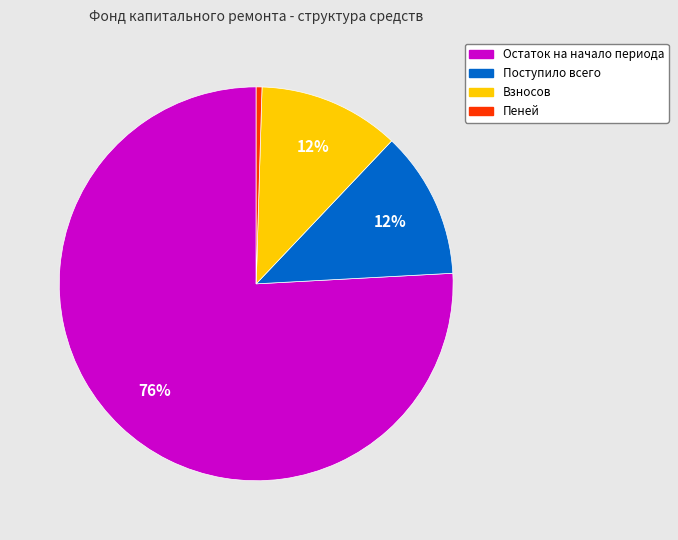

To the nearest percent, what is the average slice percentage?

25%